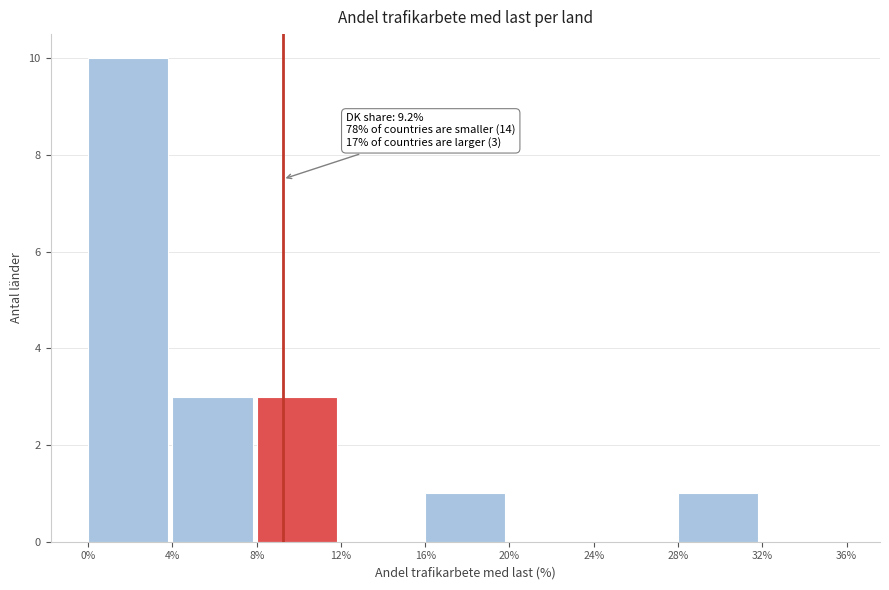

Which range on the x-axis has the tallest bar?

0% to 4%